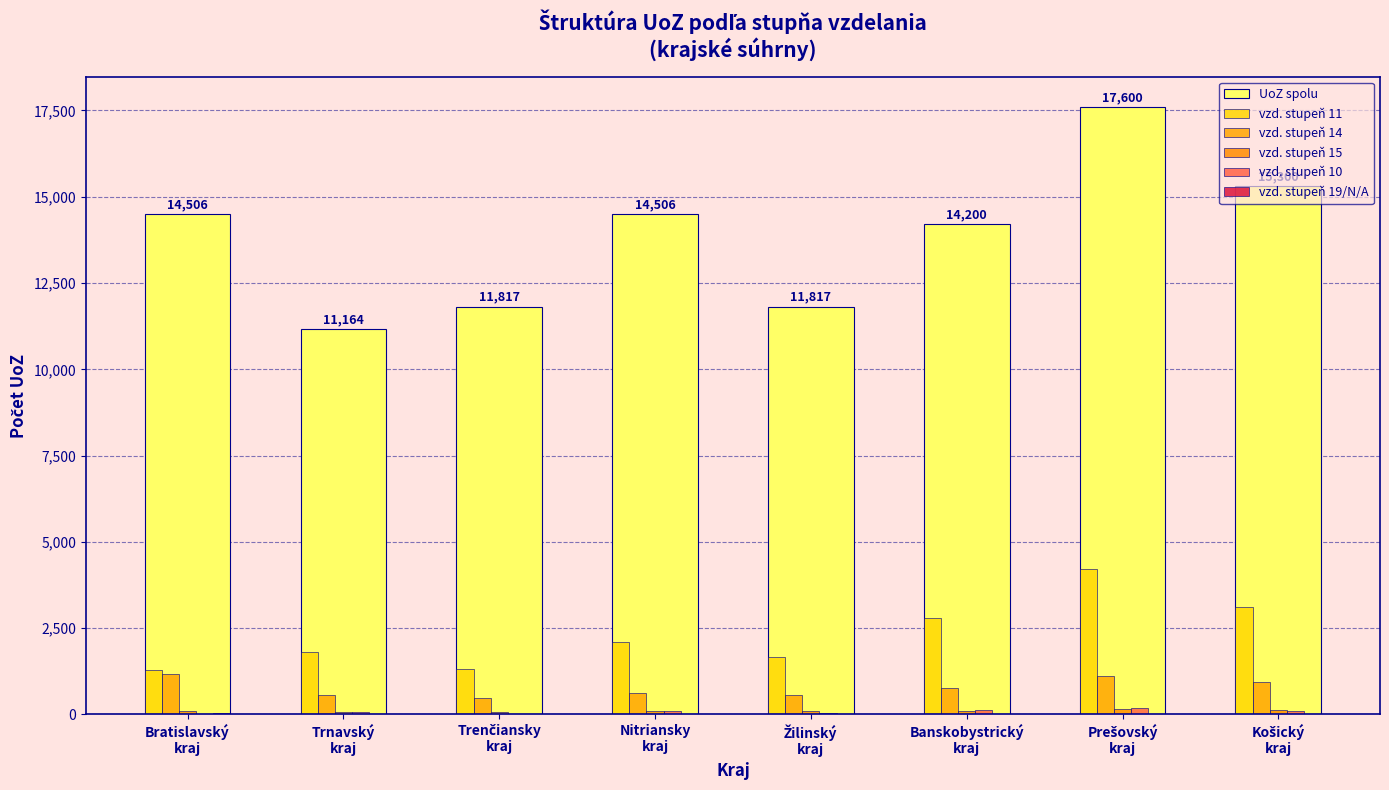

Are the bars grouped side by side (vs. stacked)?

Yes